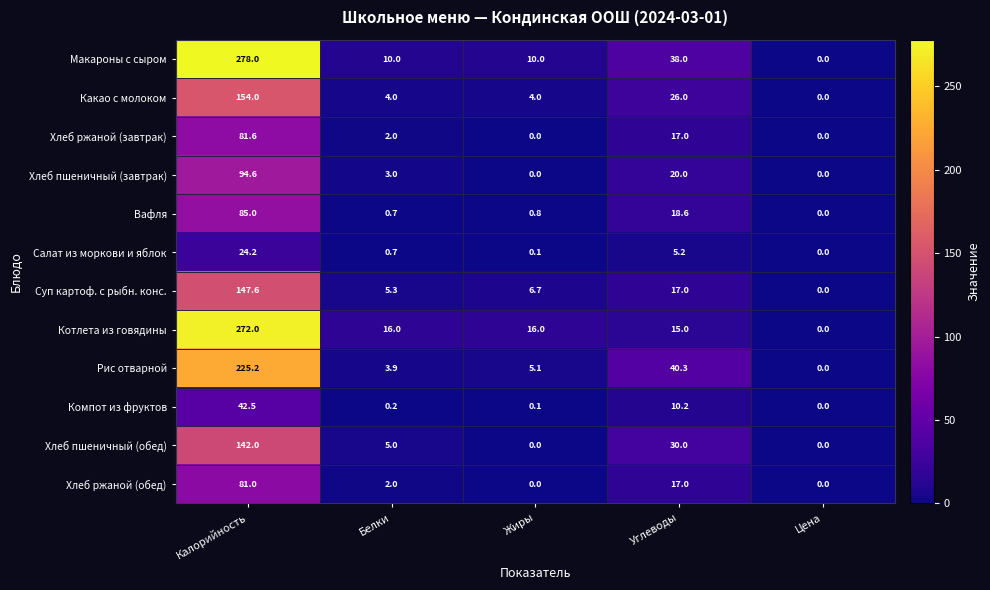

List the series in order of their peak value, highest first.

Макароны с сыром, Котлета из говядины, Рис отварной, Какао с молоком, Суп картоф. с рыбн. конс., Хлеб пшеничный (обед), Хлеб пшеничный (завтрак), Вафля, Хлеб ржаной (завтрак), Хлеб ржаной (обед), Компот из фруктов, Салат из моркови и яблок